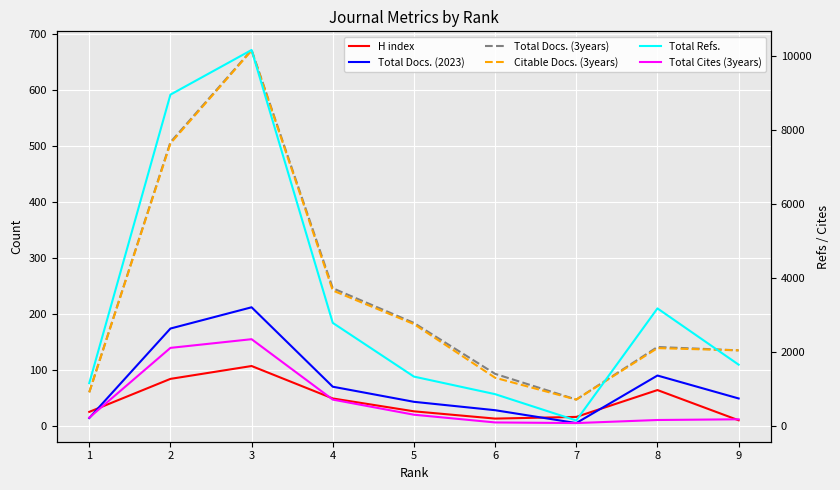

What is the value of the H index point at the 7th from the left?

16